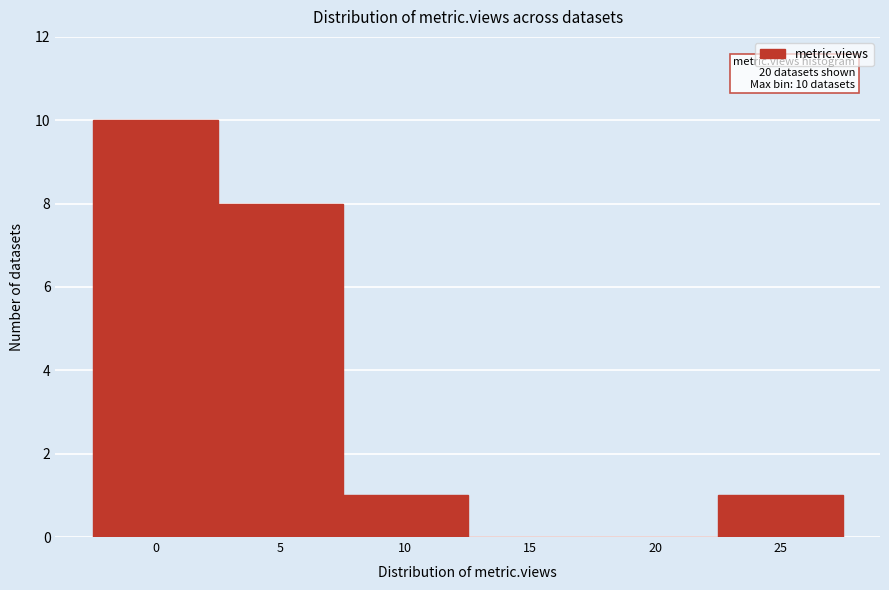

Reading left to right, list all the values displayed in this chart.

0=10	5=8	10=1	15=0	20=0	25=1